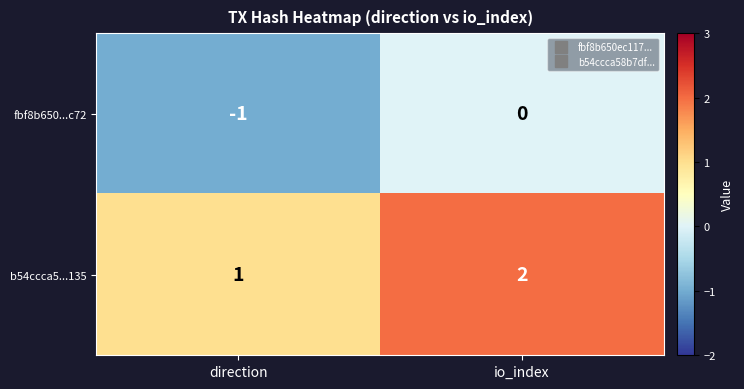

Is it true that b54ccca5...135 equals 1 at direction?

True